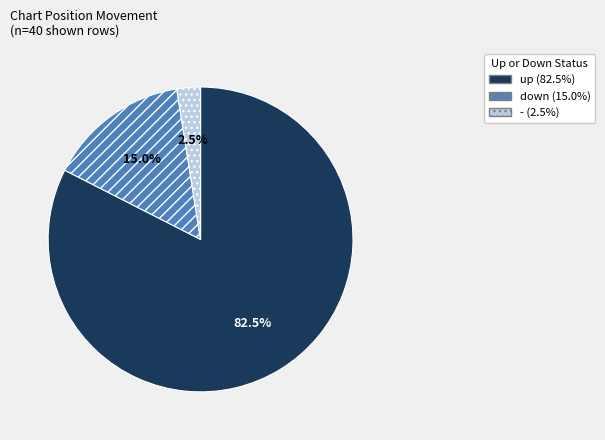

Rank the categories by value from lowest to highest.

-, down, up